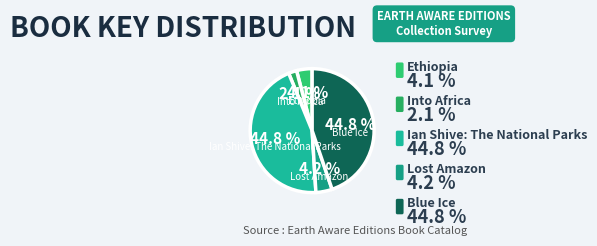

How many segments does this pie chart have?

5